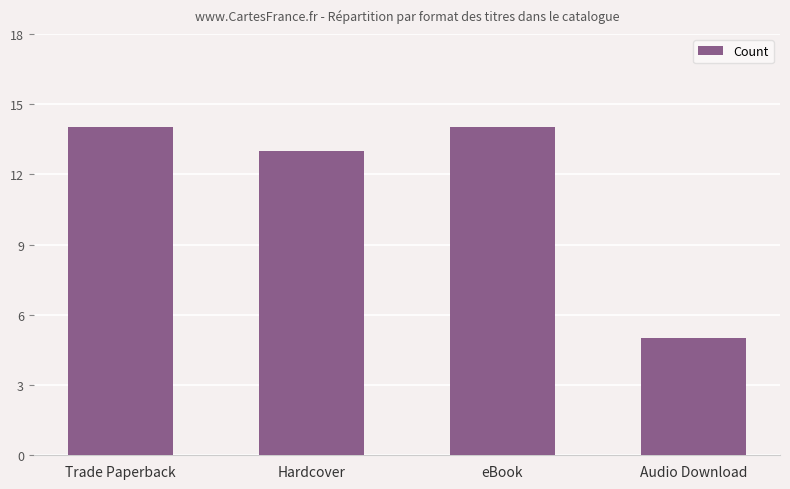

The chart shows a value of 5 at Trade Paperback. True or false?

False